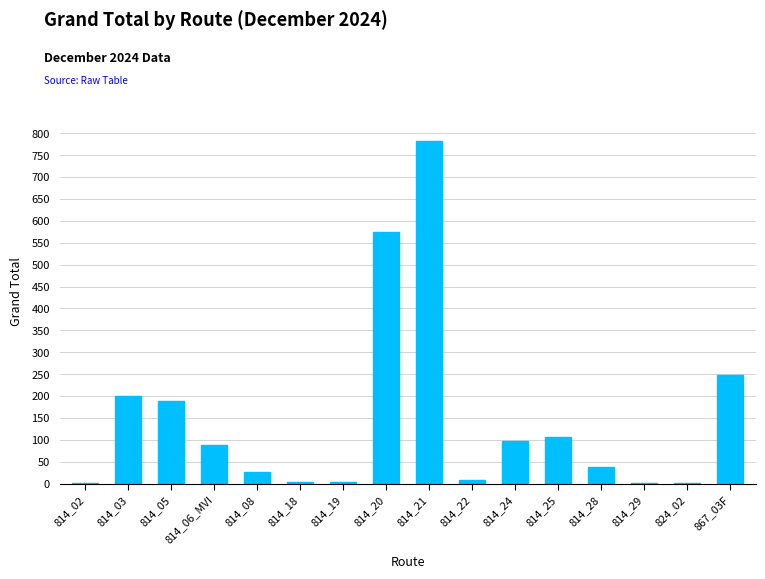

The chart shows a value of 574 at 814_20. True or false?

True